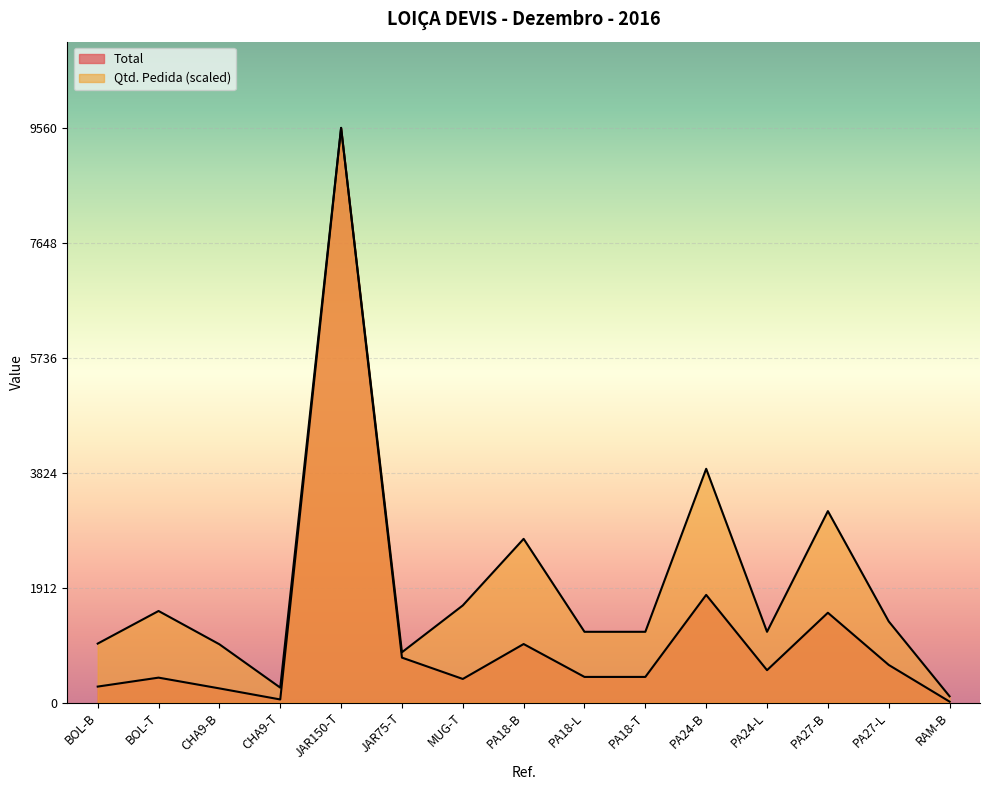

Where is Qtd. Pedida nearest to the value 4832?

PA24-B